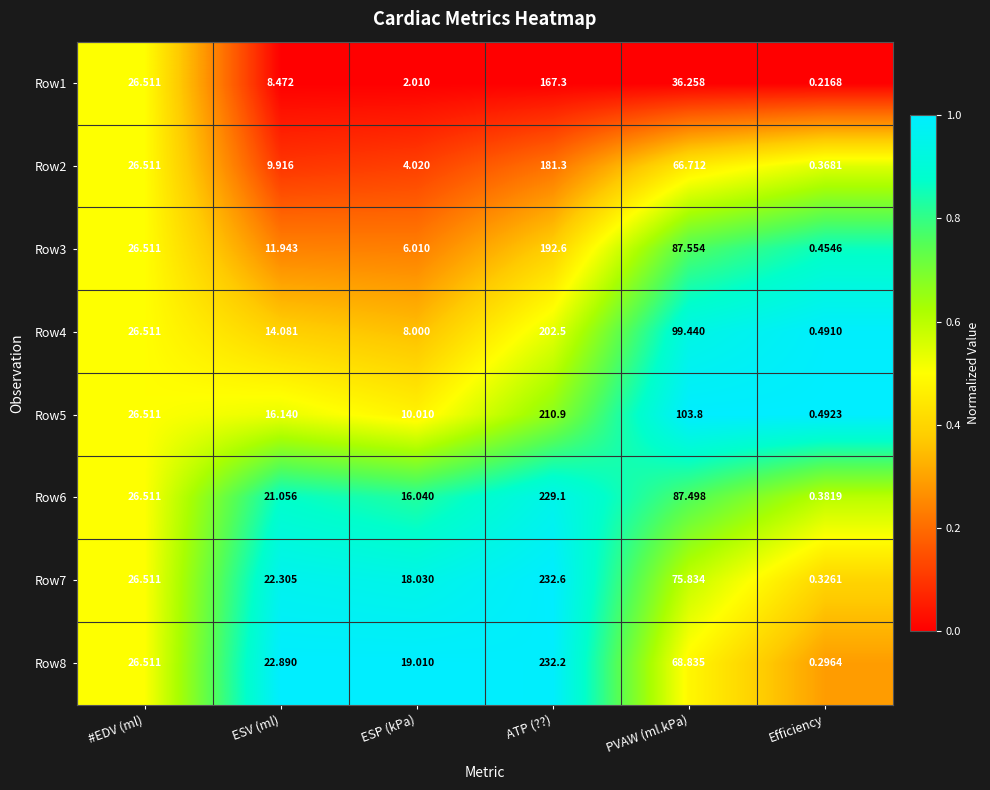

At which category is the sum across all series the highest?

ATP (??)